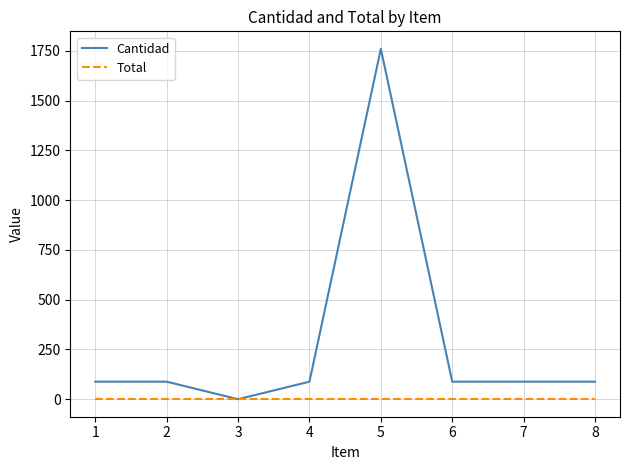

Which series has the widest spread of values?

Cantidad